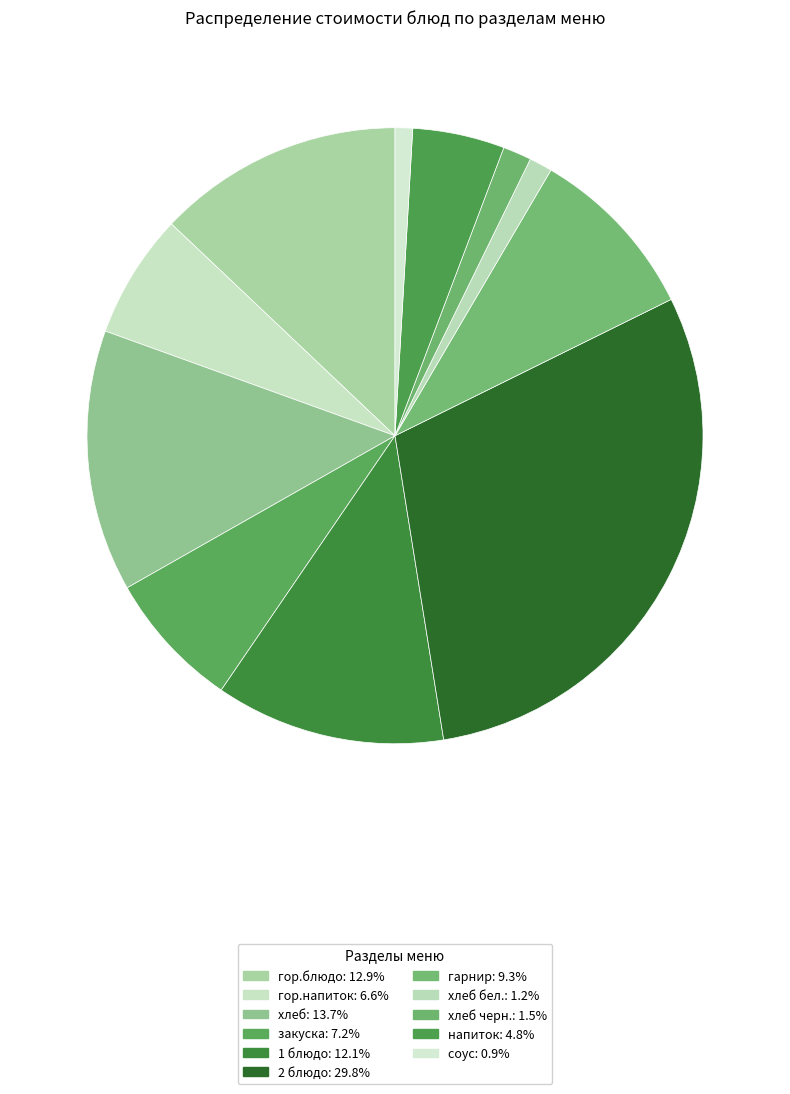

To the nearest percent, what is the difference between the largest and smallest slice percentages?

29%